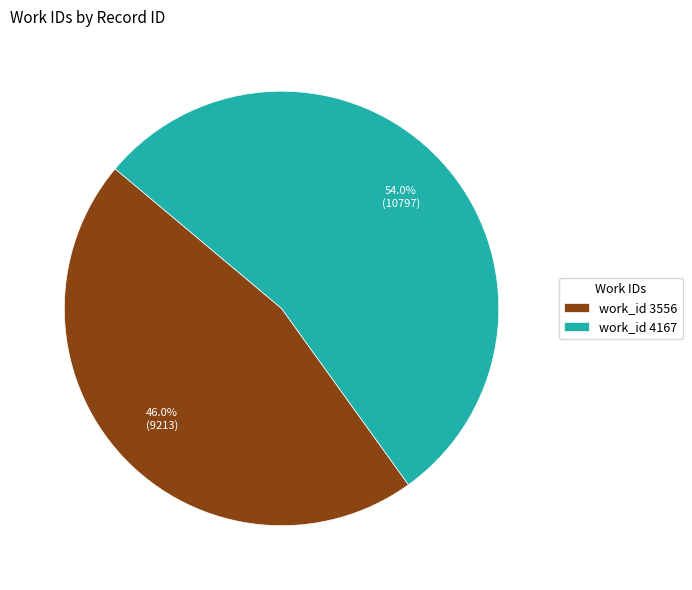

To the nearest percent, what is the difference between the largest and smallest slice percentages?

8%